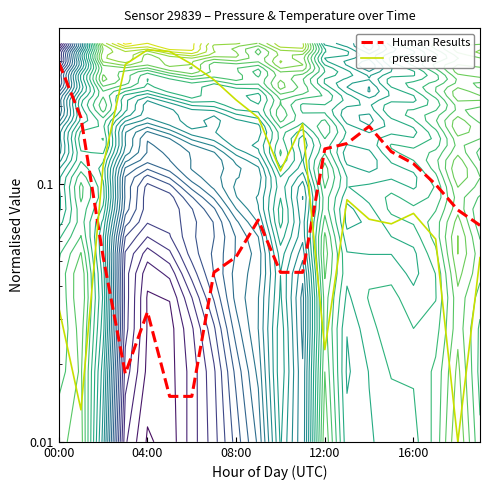

Which has a higher value, 17 or 16?

16